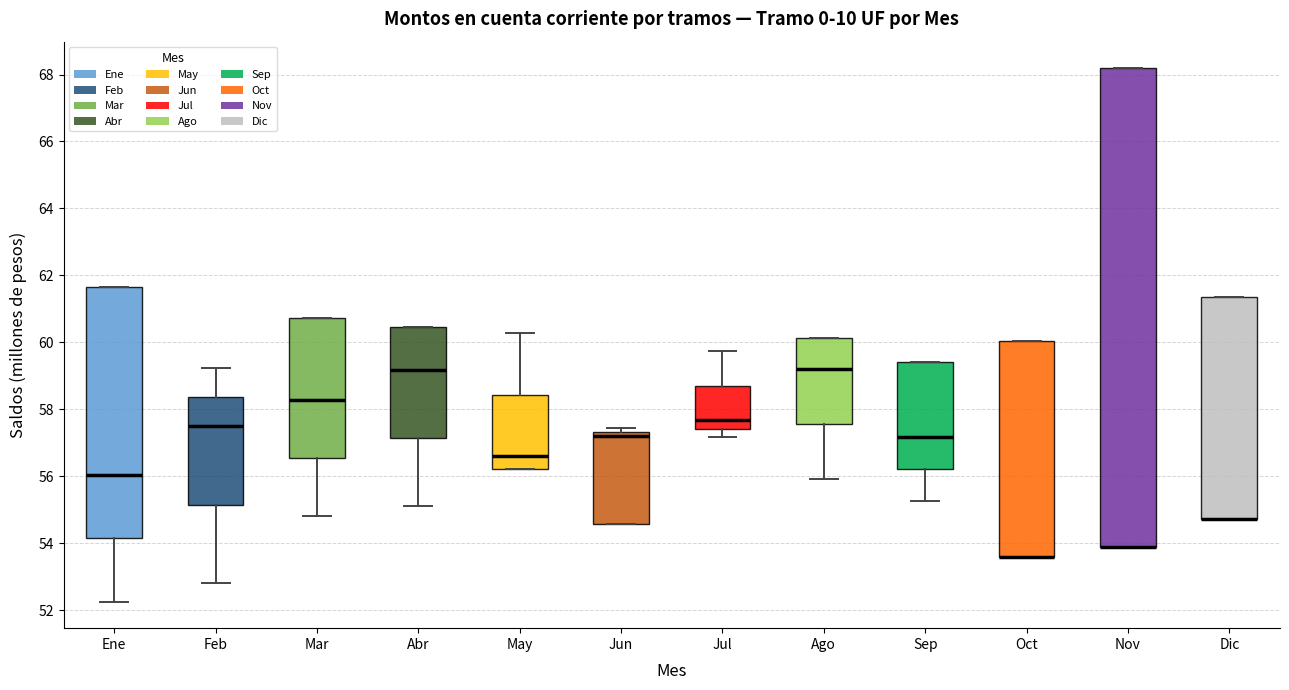

Comparing the boxes themselves (not the whiskers), which one is the tallest?

Nov